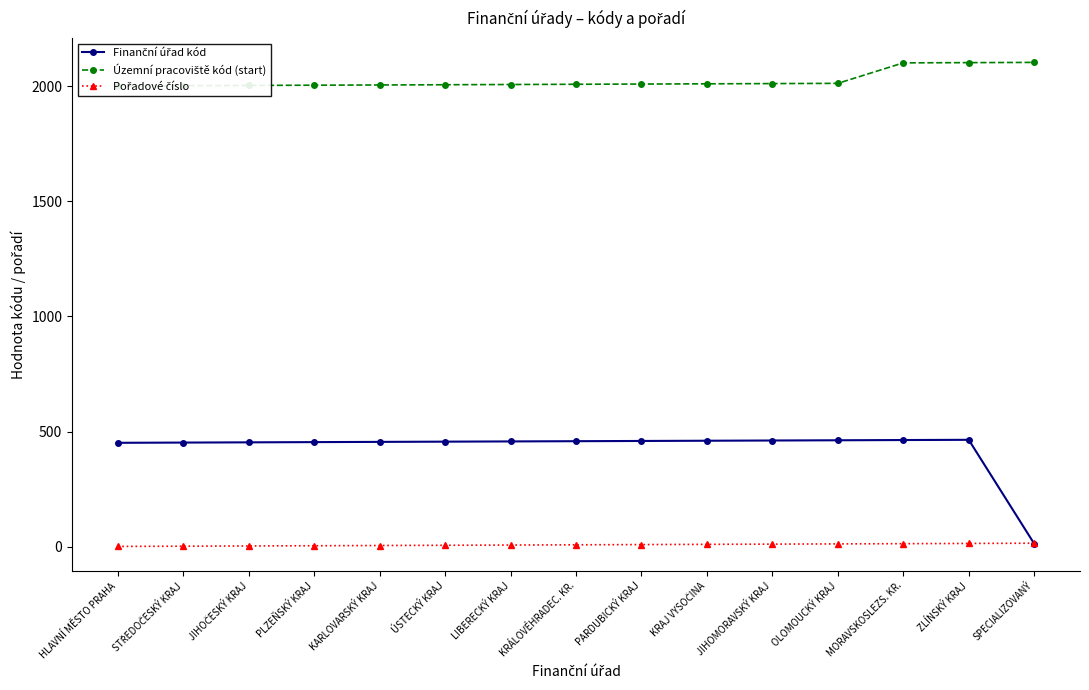

What are all the series names shown in the legend?

Finanční úřad kód, Územní pracoviště kód (start), Pořadové číslo